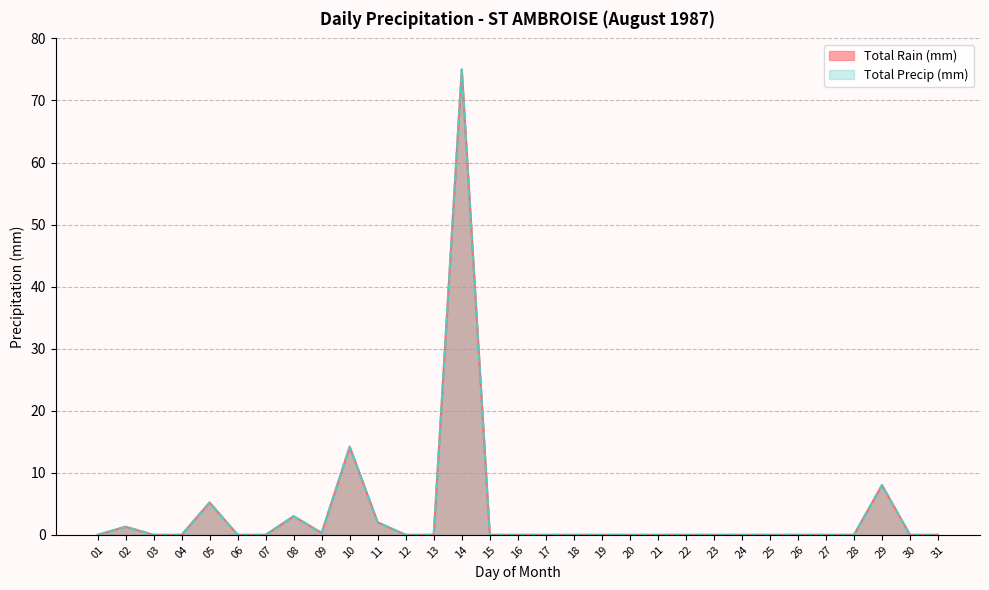

Which series has the widest spread of values?

Total Rain (mm)